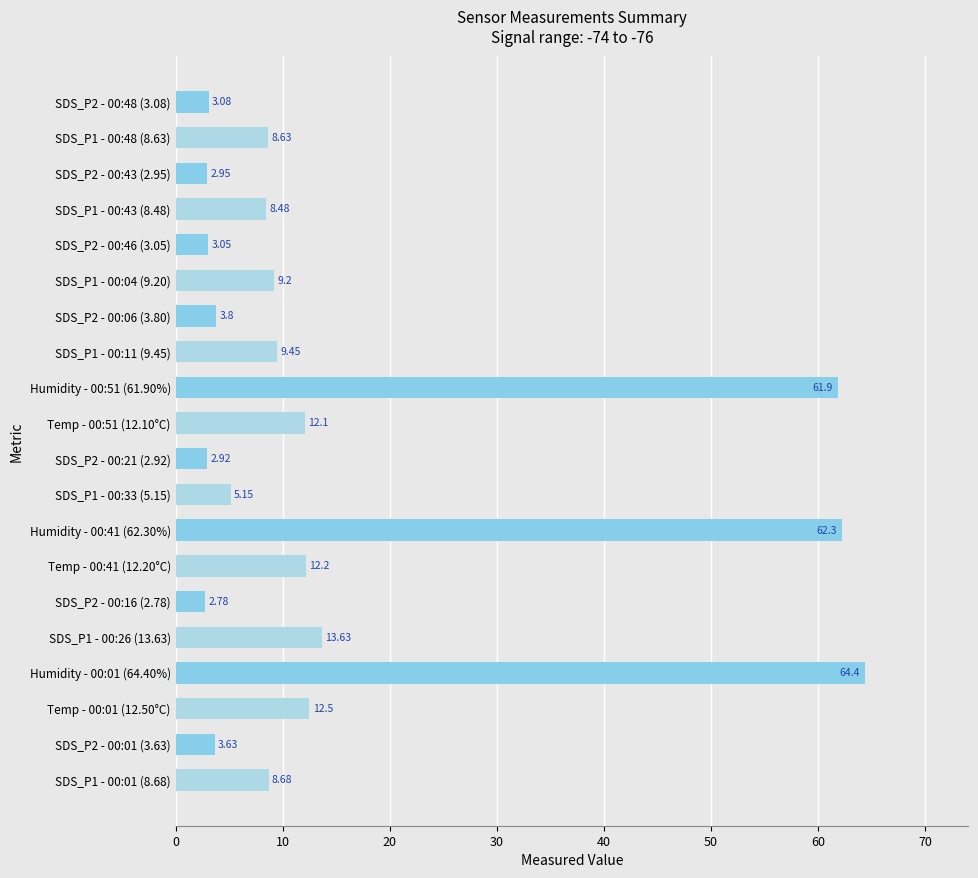

Are the bars horizontal?

Yes